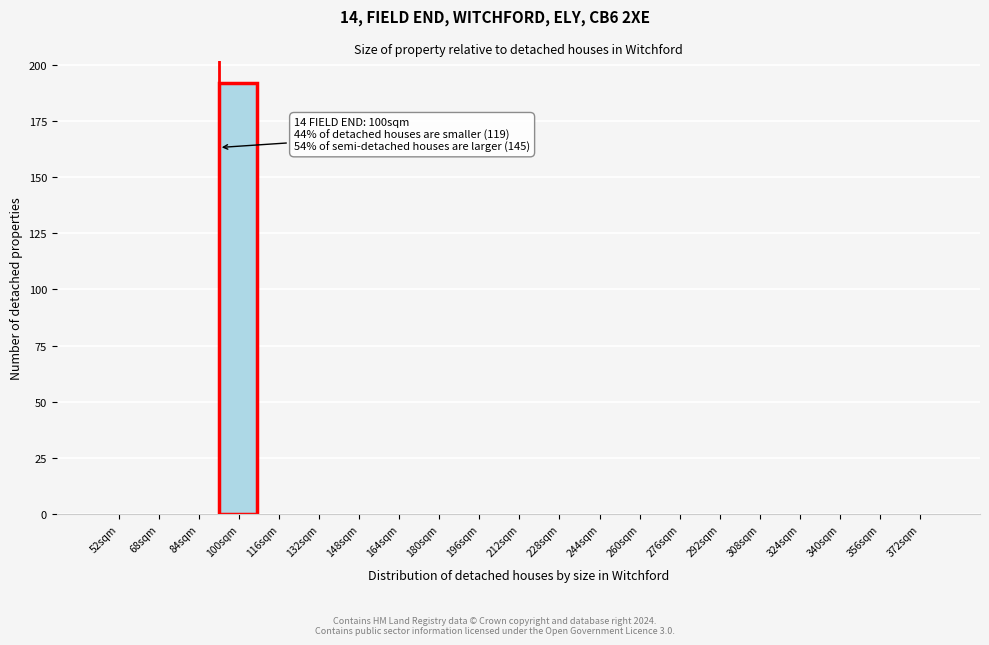

Reading right to left, extract all data points from this chart.

372sqm=0	356sqm=0	340sqm=0	324sqm=0	308sqm=0	292sqm=0	276sqm=0	260sqm=0	244sqm=0	228sqm=0	212sqm=0	196sqm=0	180sqm=0	164sqm=0	148sqm=0	132sqm=0	116sqm=0	100sqm=192	84sqm=0	68sqm=0	52sqm=0